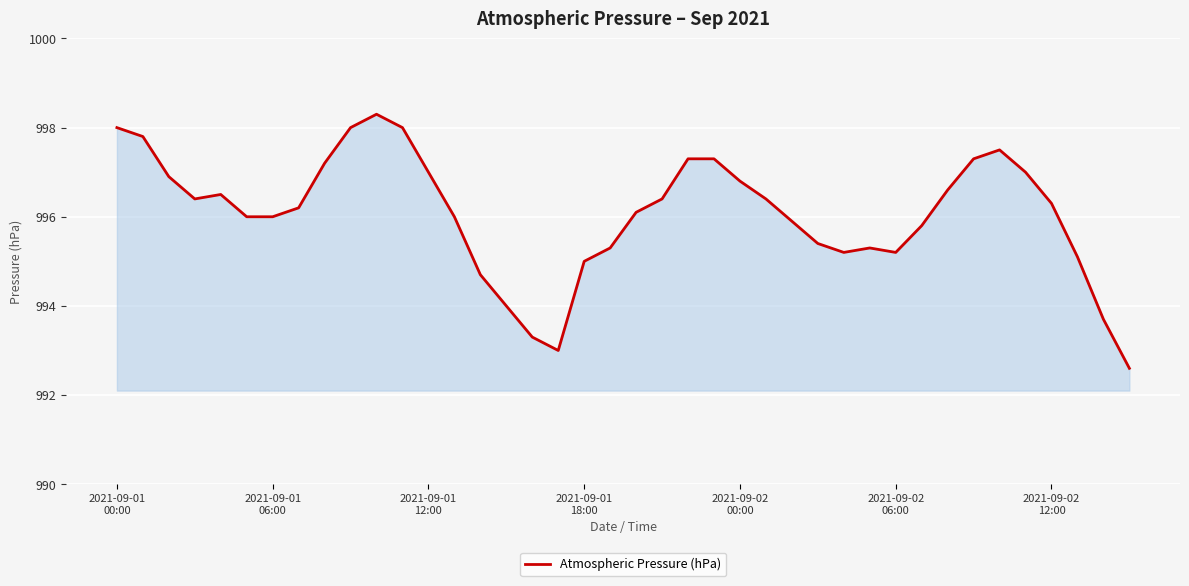

What is the greatest value displayed?

998.3